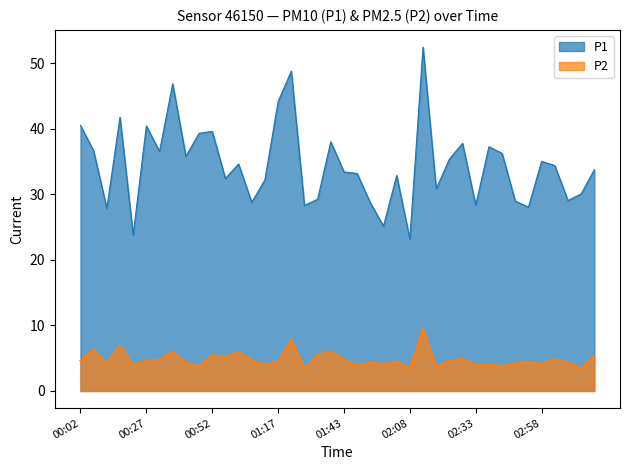

Reading right to left, extract all data points from this chart.

P1: 33.8	30.1	29.1	34.4	35.0	28.1	29.0	36.3	37.3	28.4	37.8	35.4	30.9	52.5	23.2	32.9	25.2	28.7	33.2	33.5	38.0	29.3	28.3	48.8	44.2	32.2	28.8	34.6	32.5	39.6	39.3	35.8	46.9	36.6	40.5	23.8	41.8	27.9	36.6	40.5
P2: 5.3	3.4	4.3	4.8	4.1	4.4	4.2	3.8	4.0	3.9	4.9	4.6	3.7	9.5	3.5	4.5	4.1	4.3	3.9	4.8	6.0	5.5	3.4	7.8	4.4	4.0	4.7	6.0	5.1	5.5	3.8	4.3	6.0	4.8	4.6	4.0	7.0	4.2	6.4	4.7